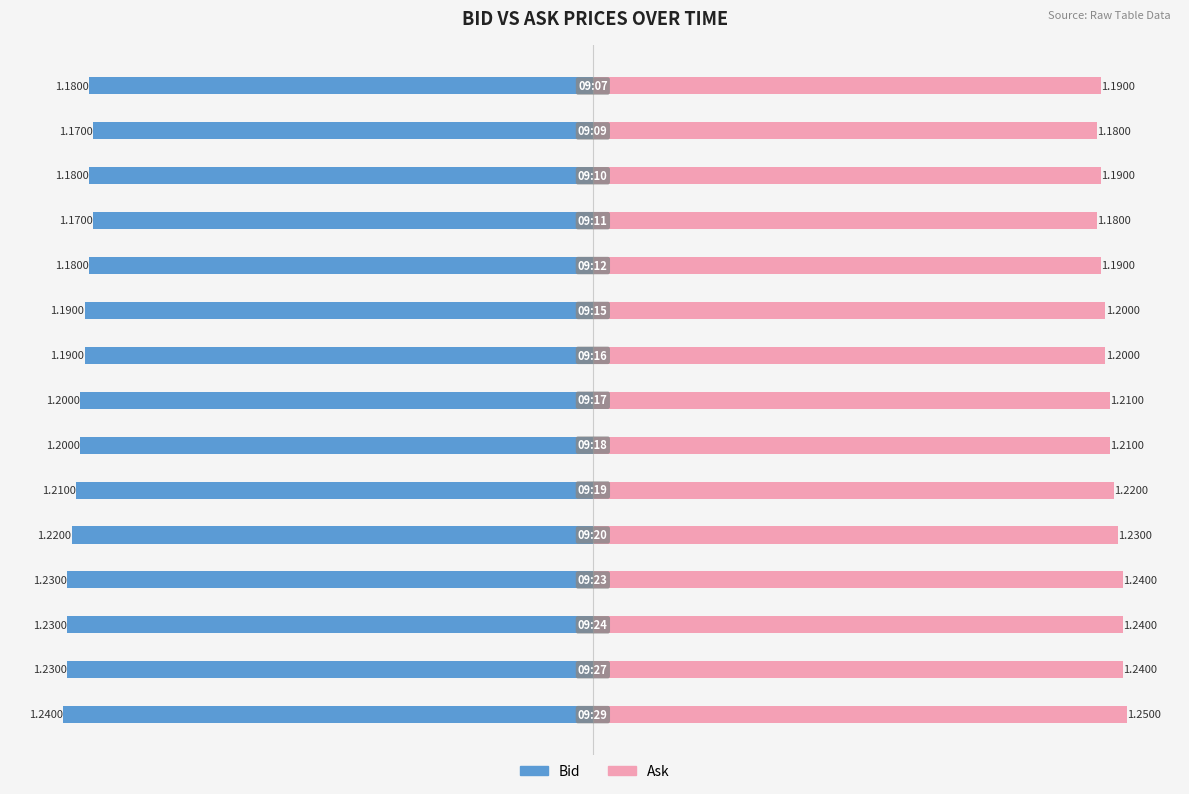

List the series in order of their peak value, highest first.

Ask, Bid